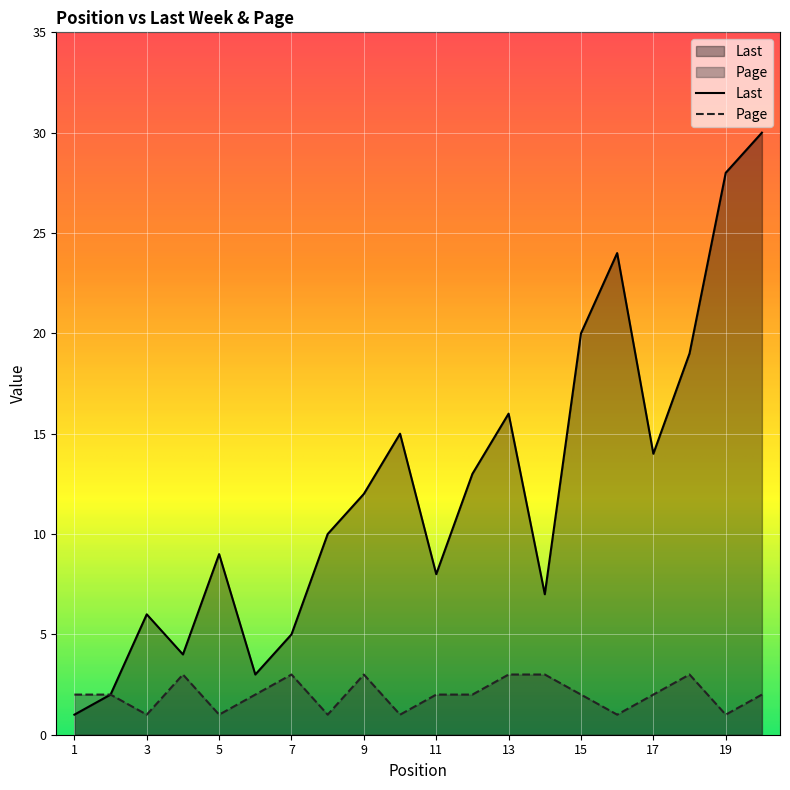

The value of Last at 10 is 15. True or false?

True